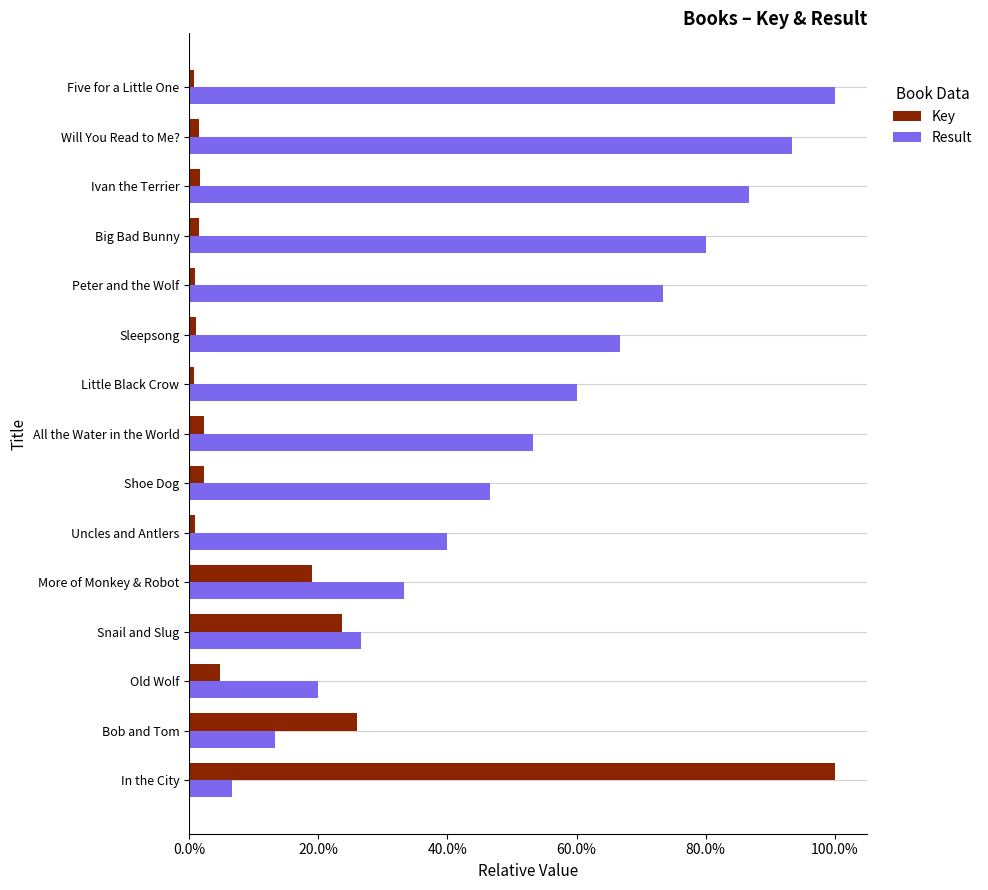

At how many categories does at least one series exceed 0?

15